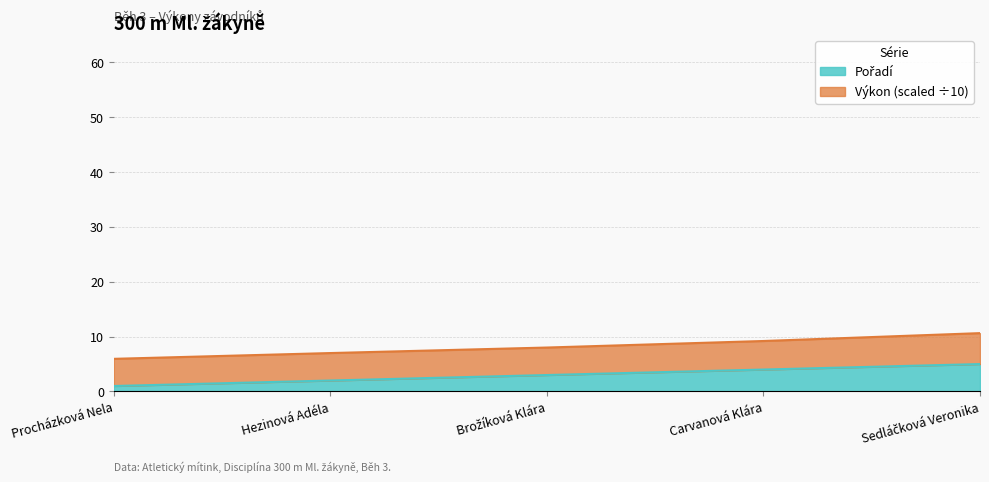

What is the sum of the values at Carvanová Klára and Procházková Nela?

5